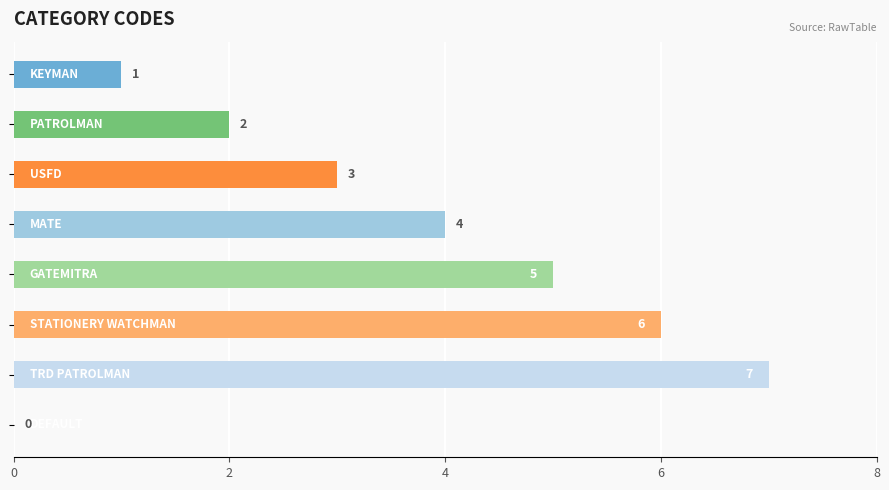

What is the maximum value shown in the chart?

7